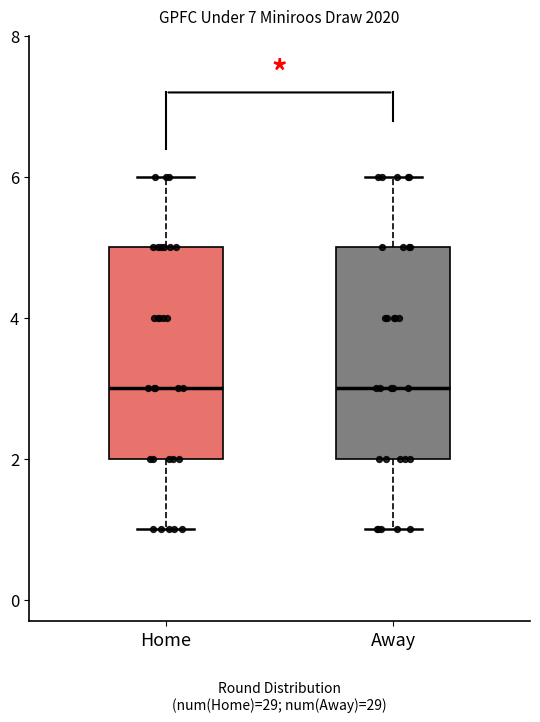

Reading left to right, transcribe this box plot: for each box, give where its median line is, the range the box spans, and where its two whiskers end, as read against the y-axis. The values are not printed on the chart, so give them approximately, as read against the axis.

Home: median 3, box 2 to 5, whiskers 1 to 6
Away: median 3, box 2 to 5, whiskers 1 to 6